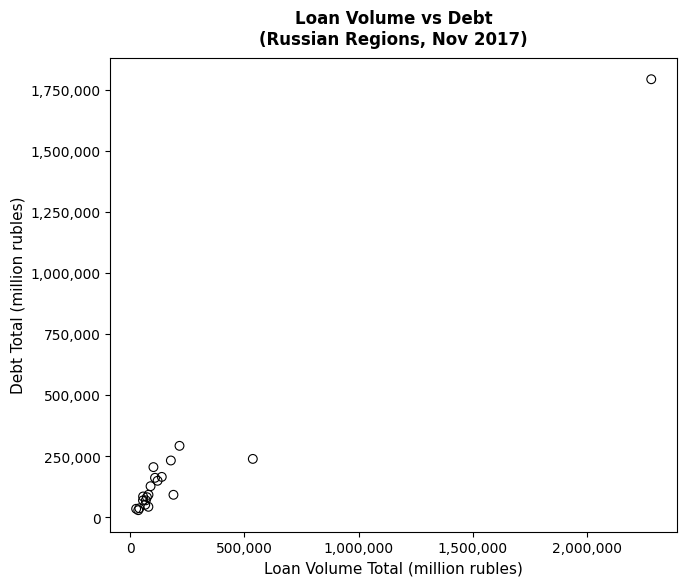

What Y value in the scatter plot is closest to 910545?

291614